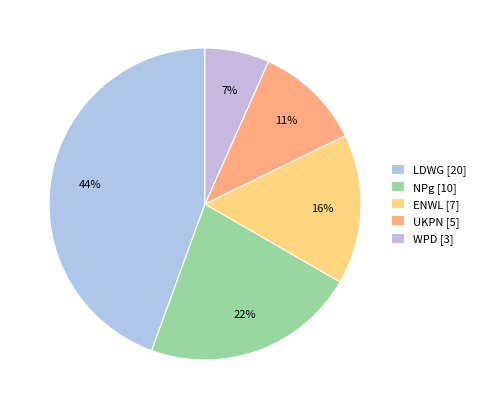

Which has a higher value, NPg or ENWL?

NPg